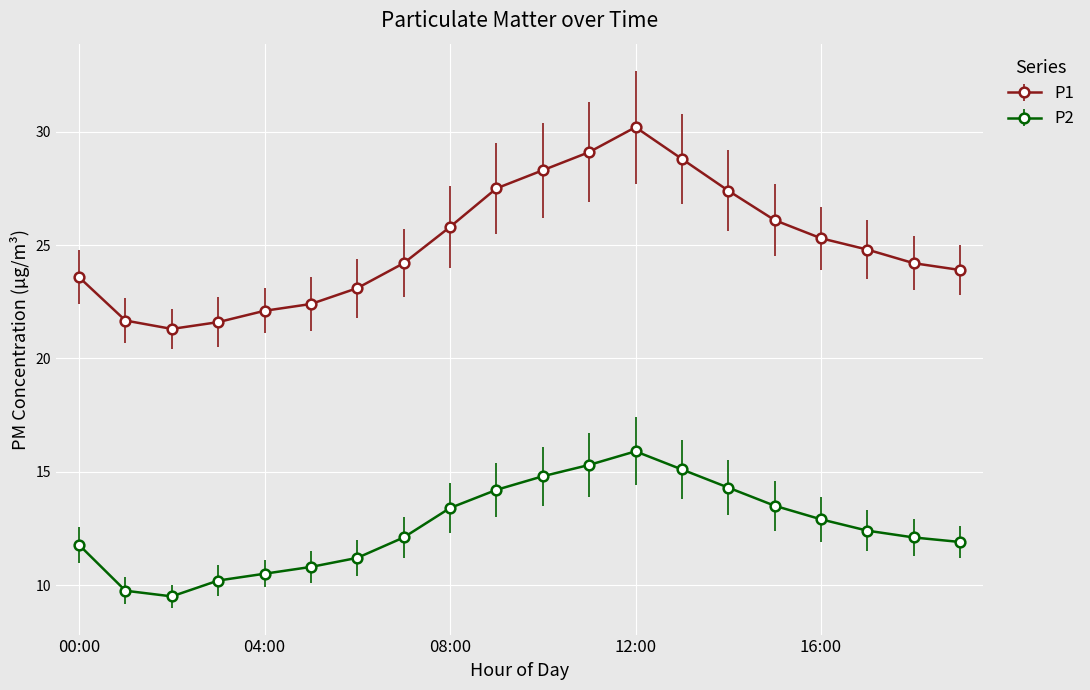

What are all the series names shown in the legend?

P1, P2